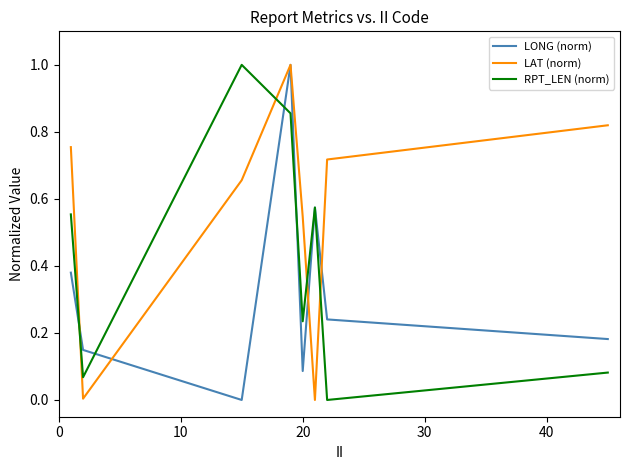

Which series ends up on top after the final intersection of LAT (norm) and RPT_LEN (norm)?

LAT (norm)